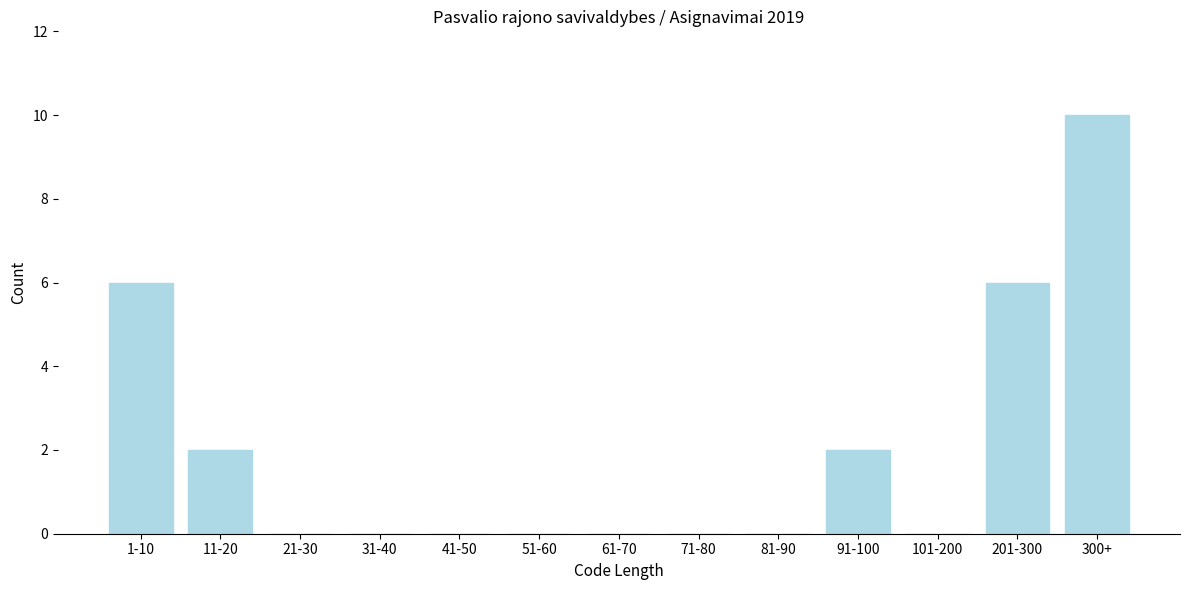

Reading left to right, transcribe all the data shown in this chart.

1-10=6	11-20=2	21-30=0	31-40=0	41-50=0	51-60=0	61-70=0	71-80=0	81-90=0	91-100=2	101-200=0	201-300=6	300+=10